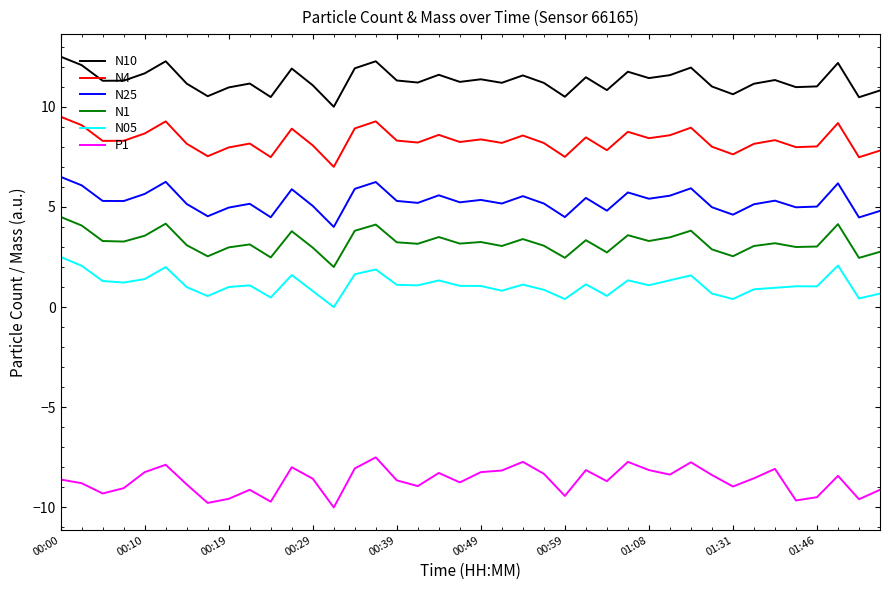

True or false: P1 and N05 cross at least once.

False